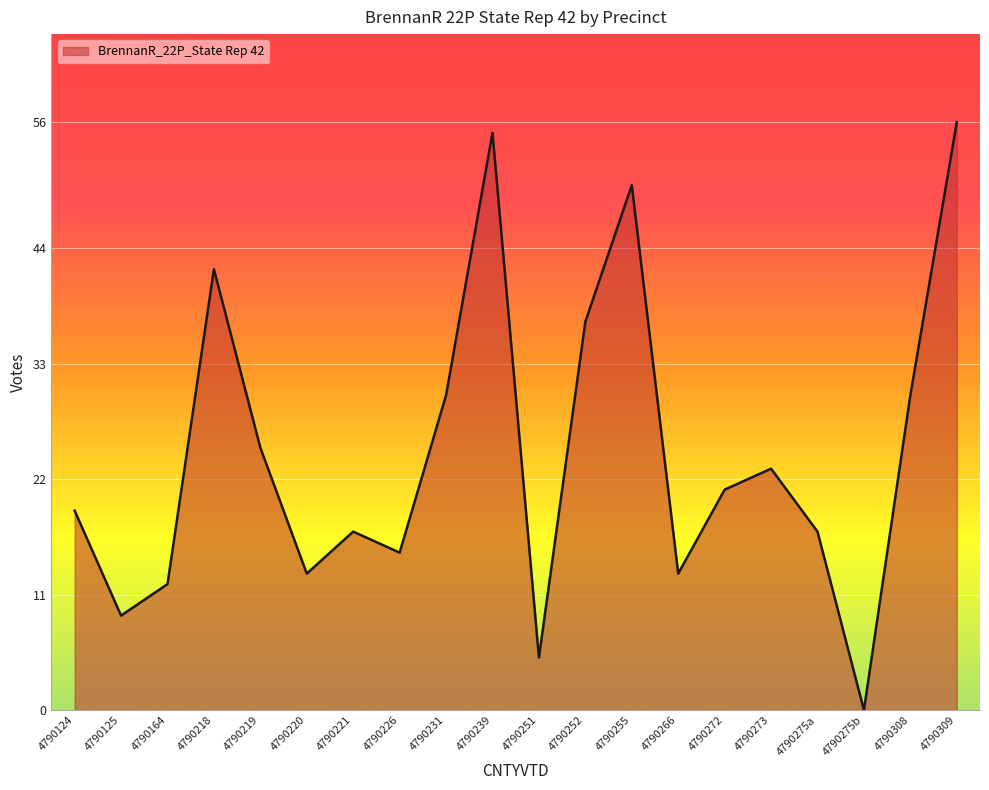

At which category does the chart reach its minimum across all series?

4790275b